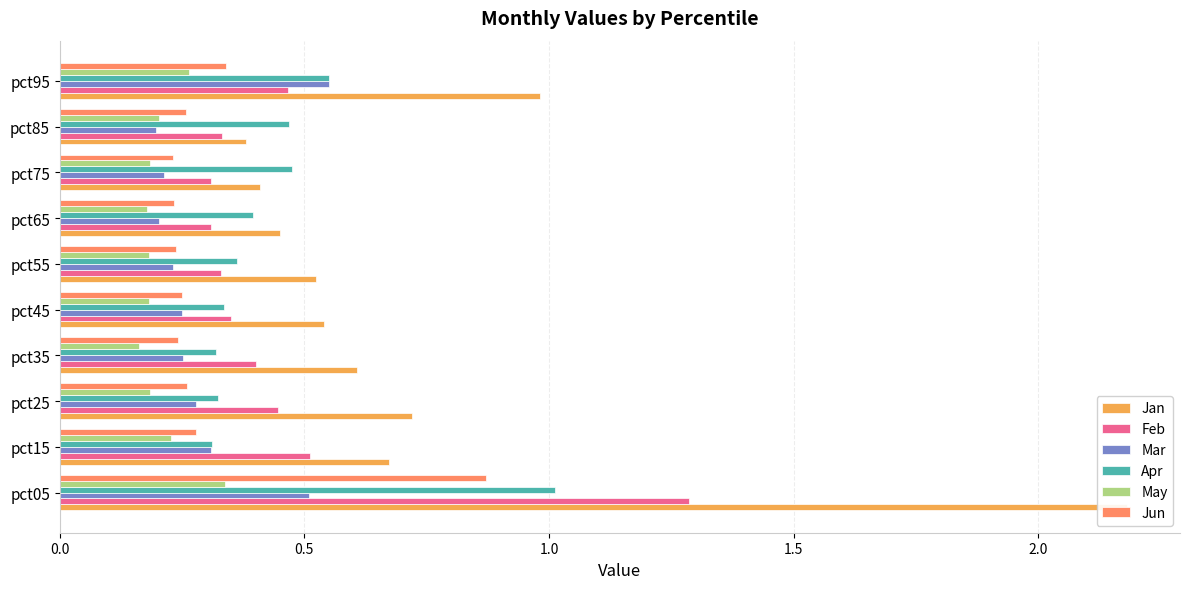

Reading left to right, what are all the values shown in this chart?

Jan: 2.2	0.7	0.7	0.6	0.5	0.5	0.4	0.4	0.4	1.0
Feb: 1.3	0.5	0.4	0.4	0.3	0.3	0.3	0.3	0.3	0.5
Mar: 0.5	0.3	0.3	0.3	0.2	0.2	0.2	0.2	0.2	0.6
Apr: 1.0	0.3	0.3	0.3	0.3	0.4	0.4	0.5	0.5	0.6
May: 0.3	0.2	0.2	0.2	0.2	0.2	0.2	0.2	0.2	0.3
Jun: 0.9	0.3	0.3	0.2	0.2	0.2	0.2	0.2	0.3	0.3